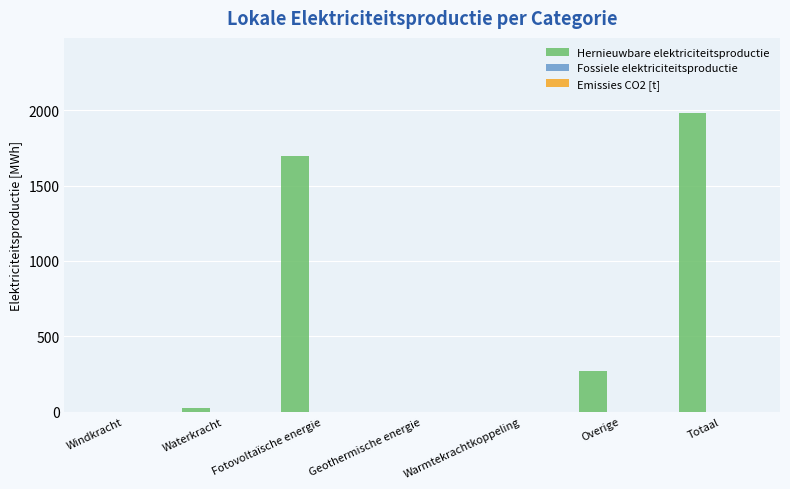

What is the greatest value displayed?

1983.6